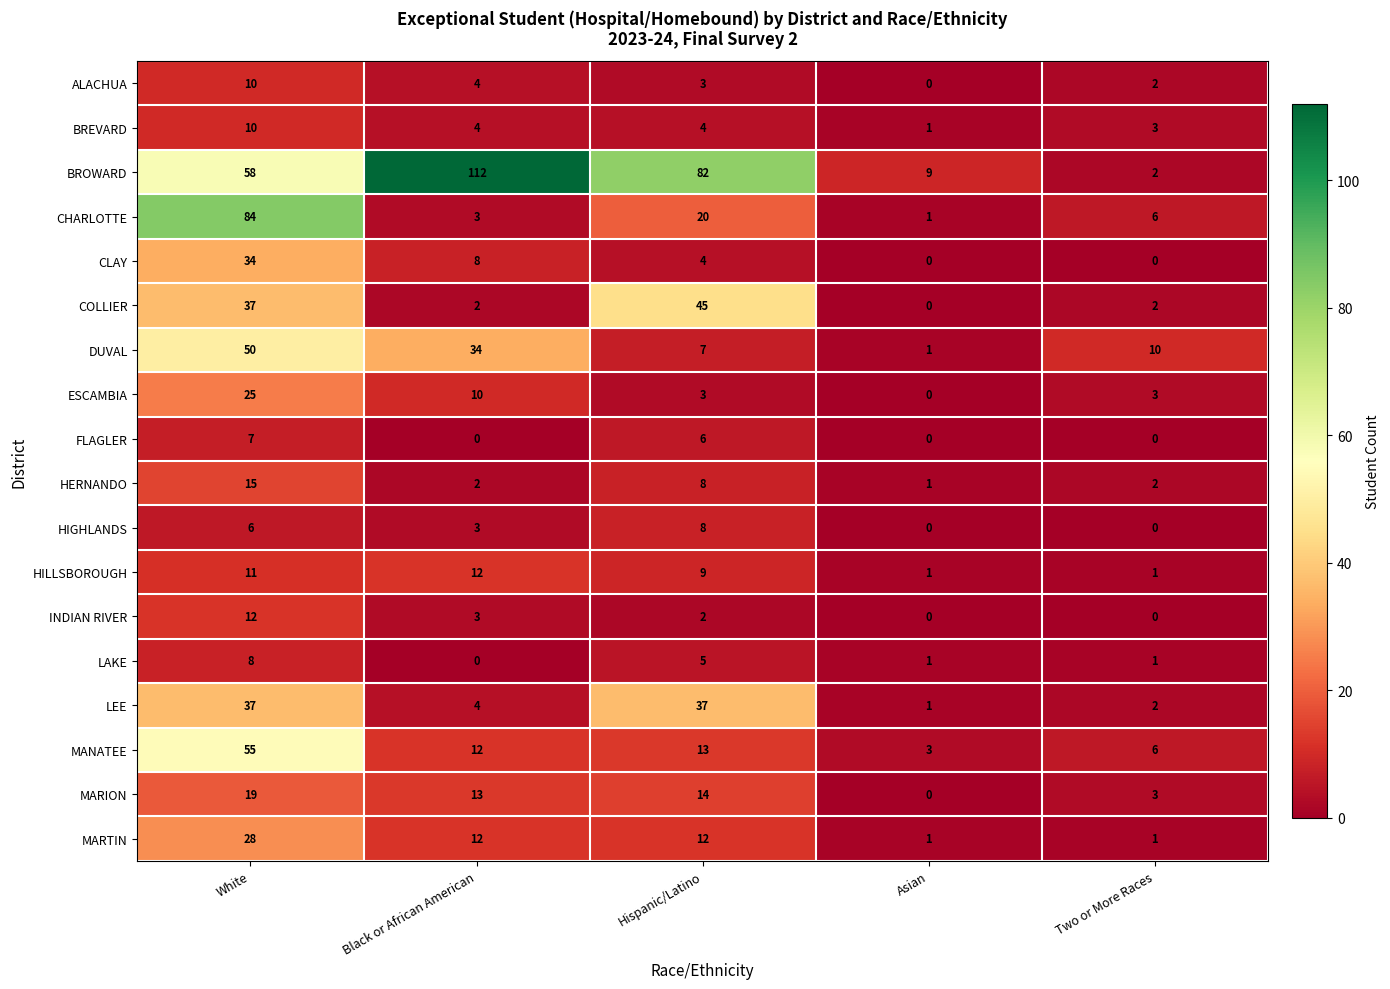

How many LAKE values are between 1 and 5?

3